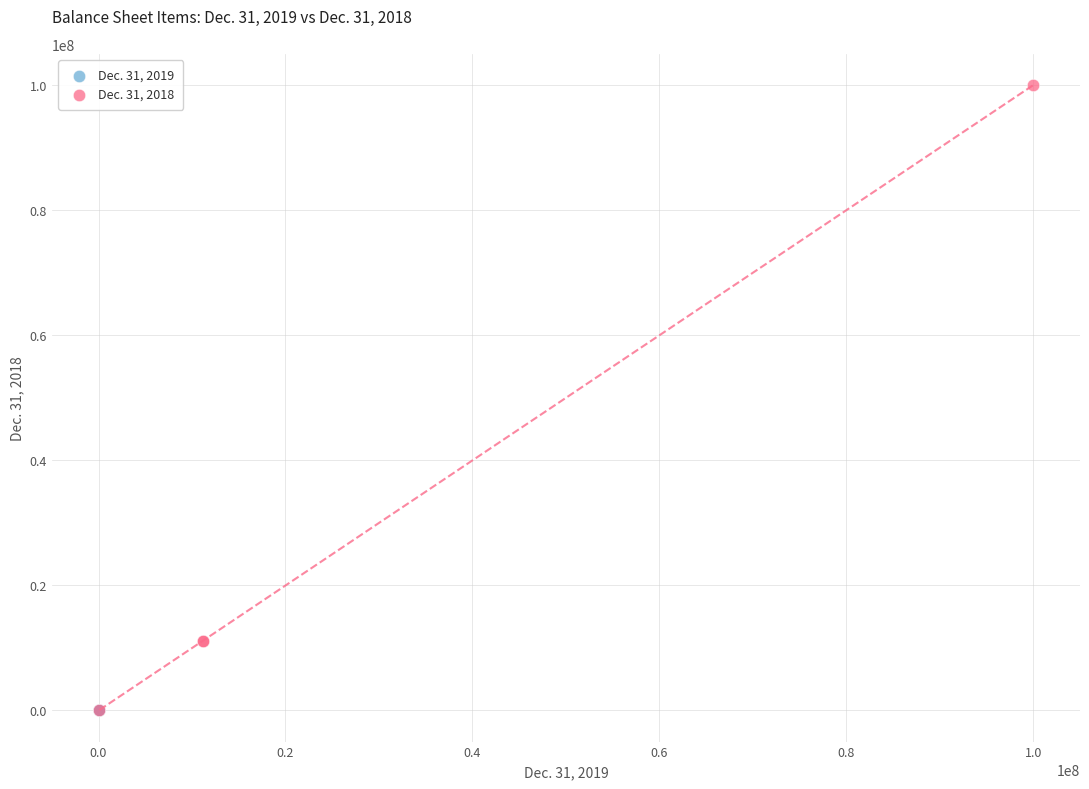

Which series reaches the maximum Y coordinate?

Dec. 31, 2018